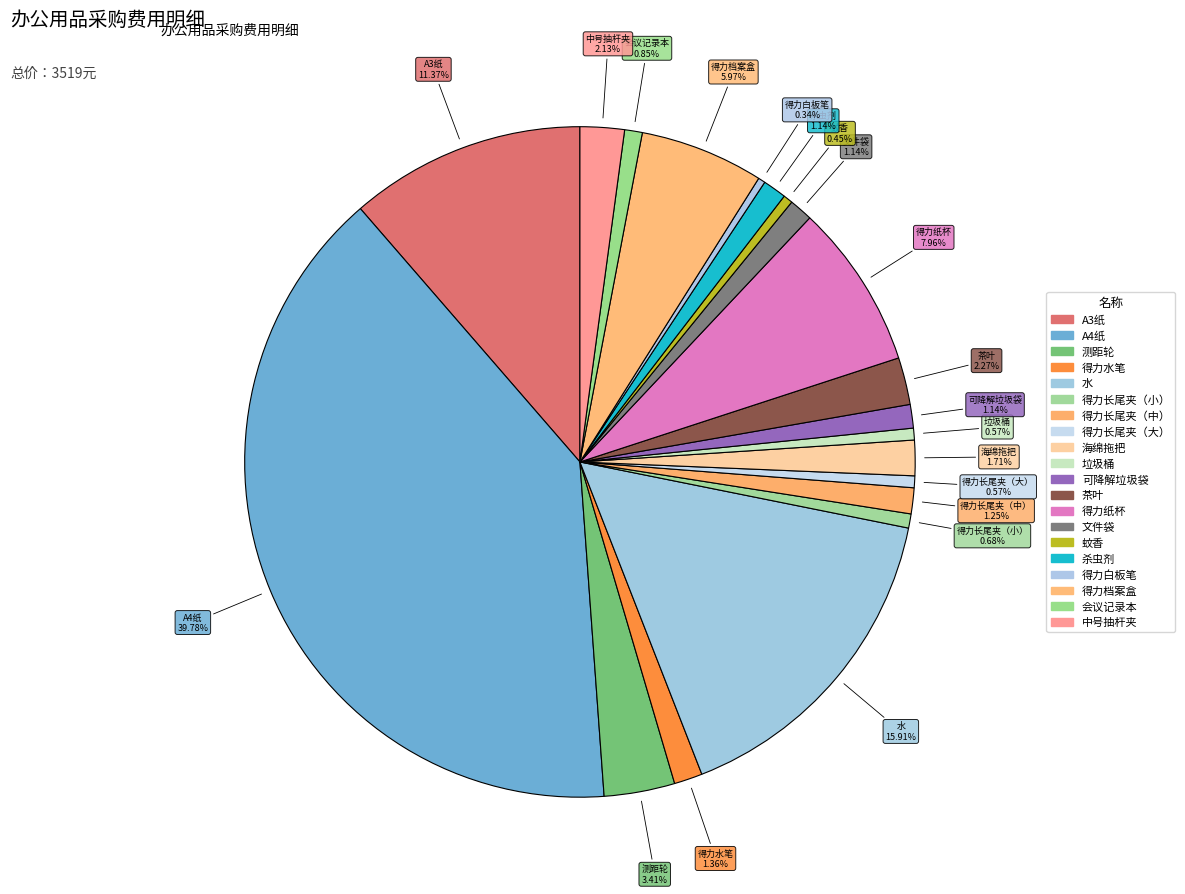

The 得力水笔 slice represents 1% of the pie. True or false?

True